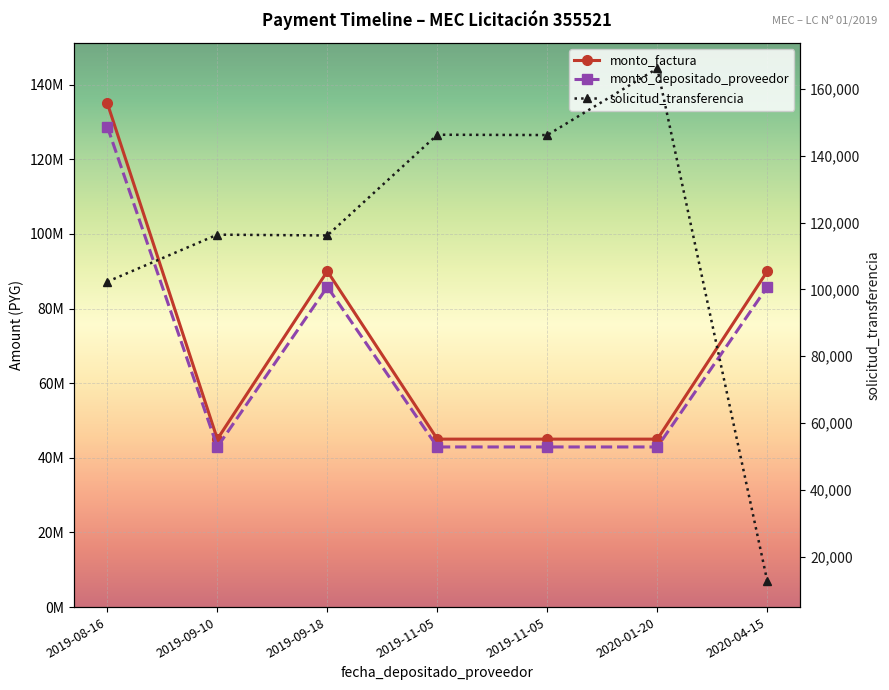

What is the difference between the maximum and minimum values in the solicitud_transferencia series?

153589